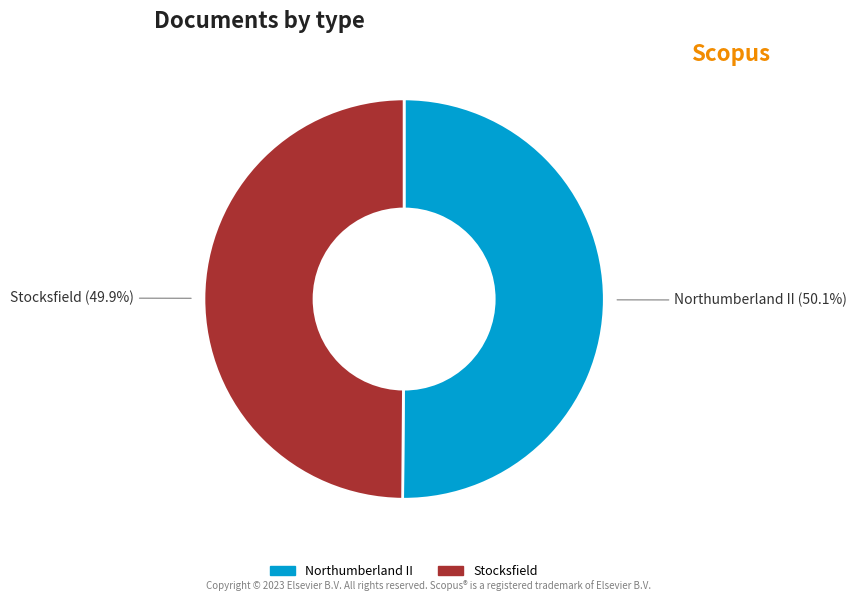

What is the ratio of the value at Northumberland II to the value at Stocksfield?

1.0